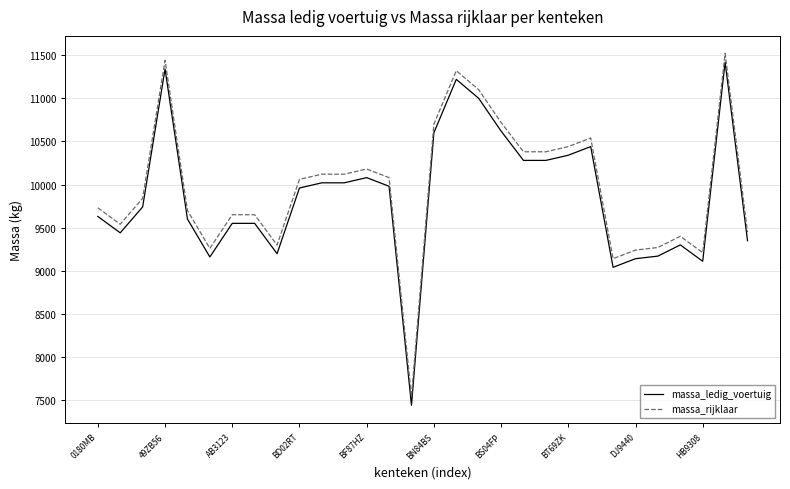

What is the difference between the maximum and minimum values in the massa_ledig_voertuig series?

3980